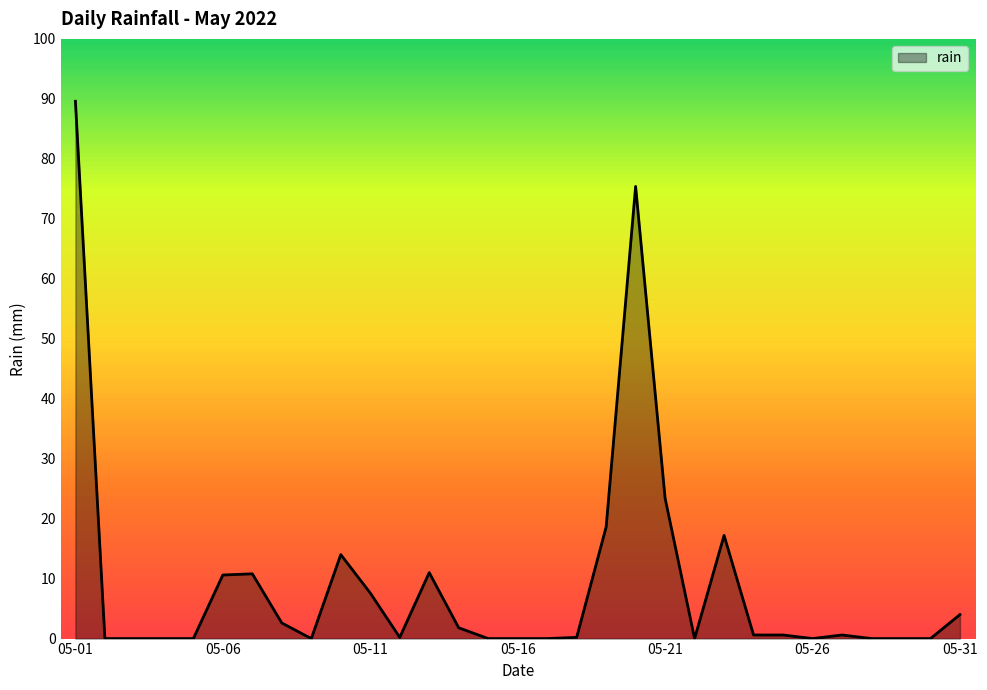

What is the difference between the maximum and minimum values?

89.6